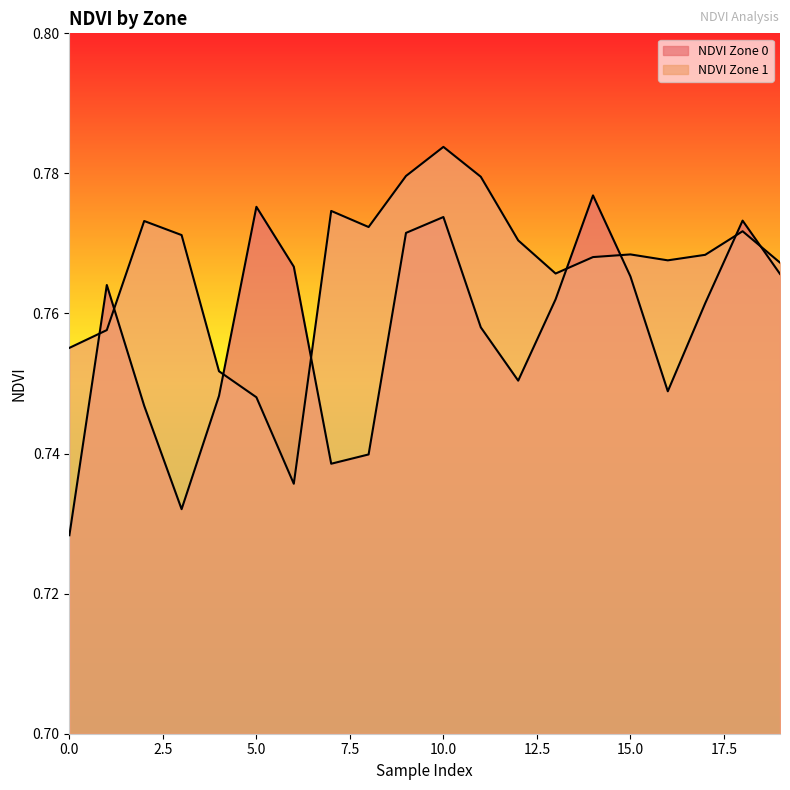

Reading left to right, list all the values displayed in this chart.

NDVI Zone 0: 0.7	0.8	0.7	0.7	0.7	0.8	0.8	0.7	0.7	0.8	0.8	0.8	0.8	0.8	0.8	0.8	0.7	0.8	0.8	0.8
NDVI Zone 1: 0.8	0.8	0.8	0.8	0.8	0.7	0.7	0.8	0.8	0.8	0.8	0.8	0.8	0.8	0.8	0.8	0.8	0.8	0.8	0.8